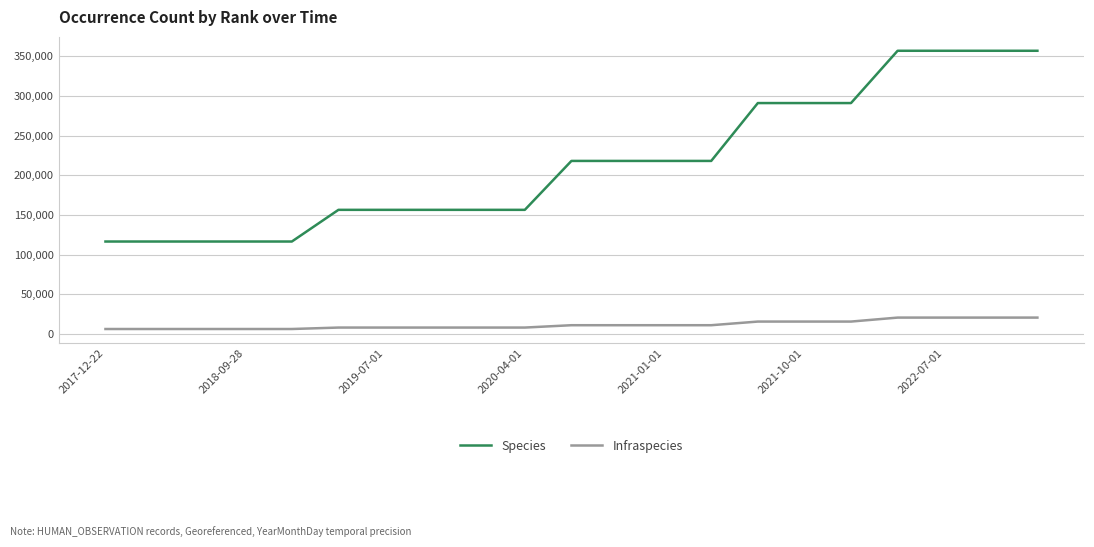

List the series in order of their overall mean, lowest first.

Infraspecies, Species